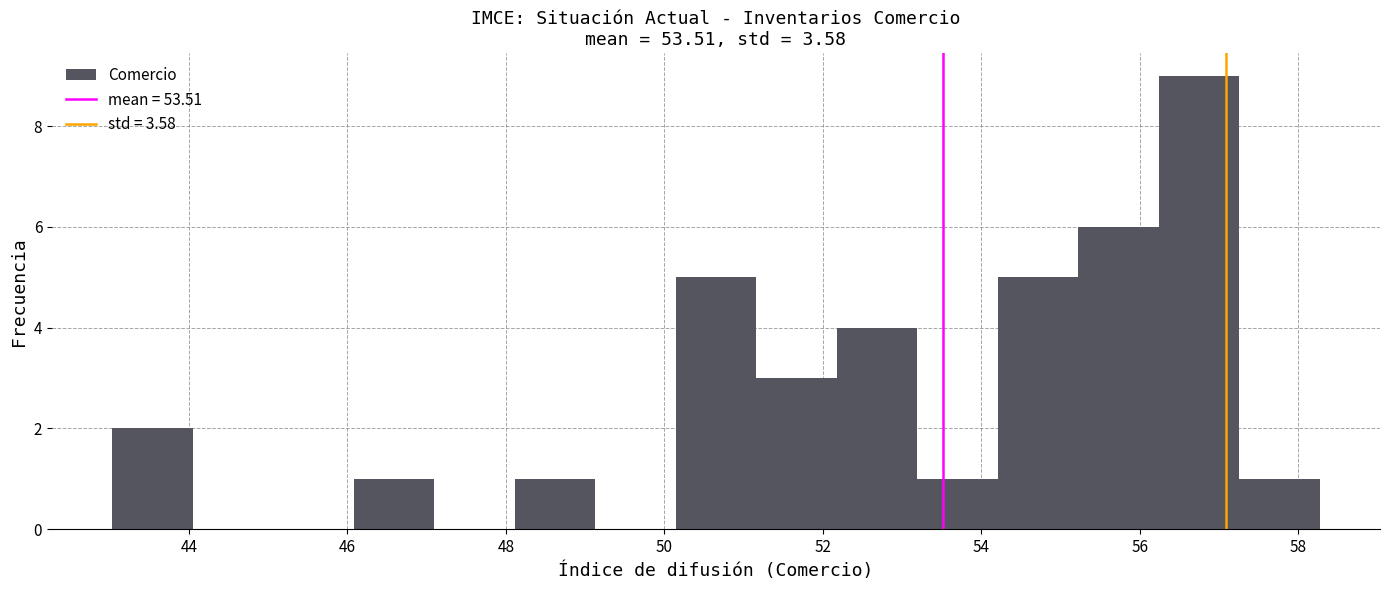

Over which range of the x-axis is the bar tallest?

56.2 to 57.2